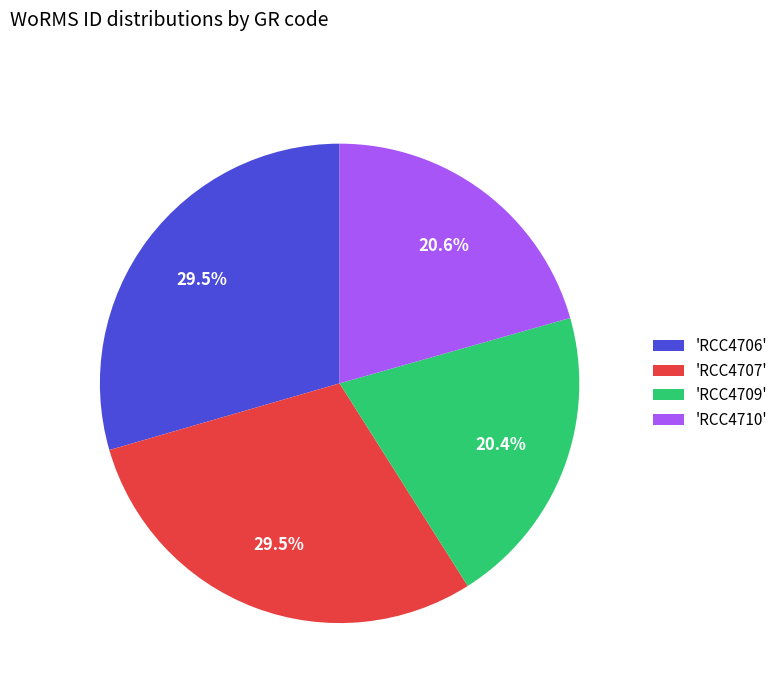

Count the number of slices in the pie.

4